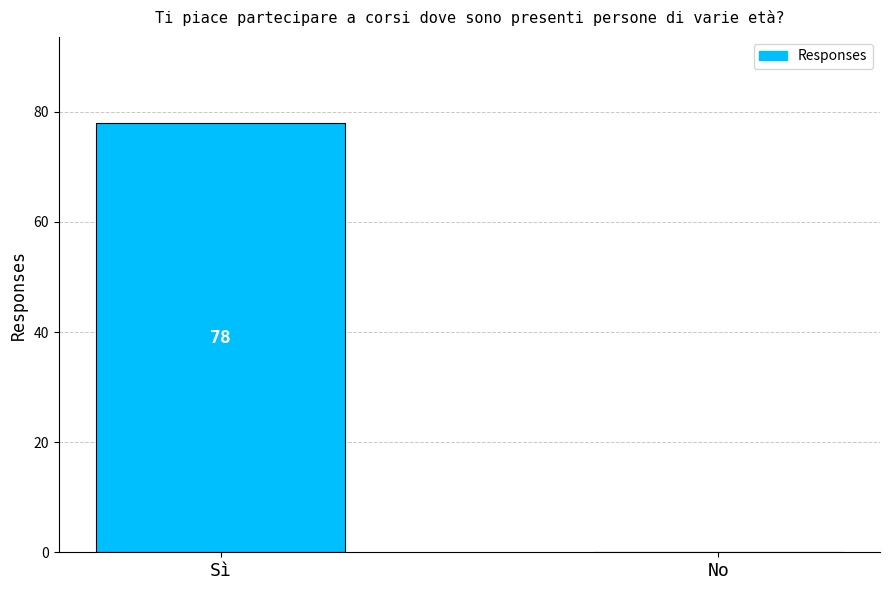

Is it true that the value at Sì is 78?

True